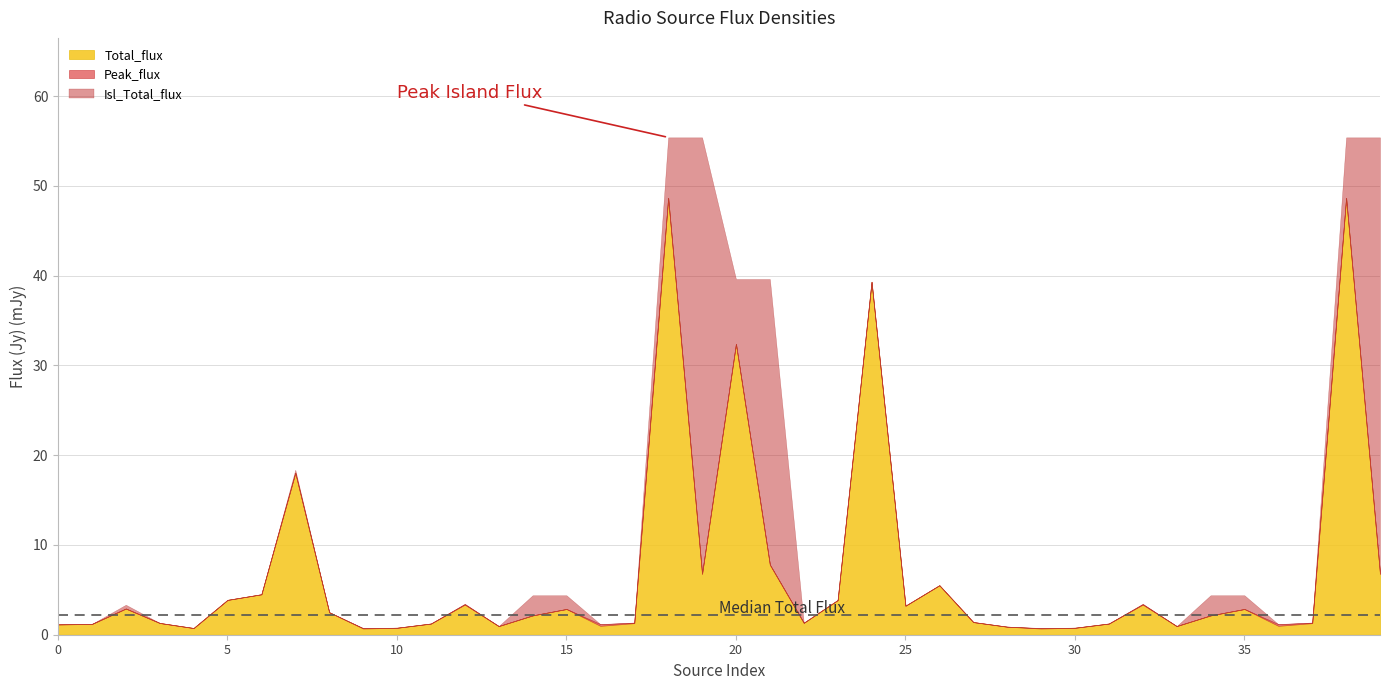

How many lines are shown in the chart?

3